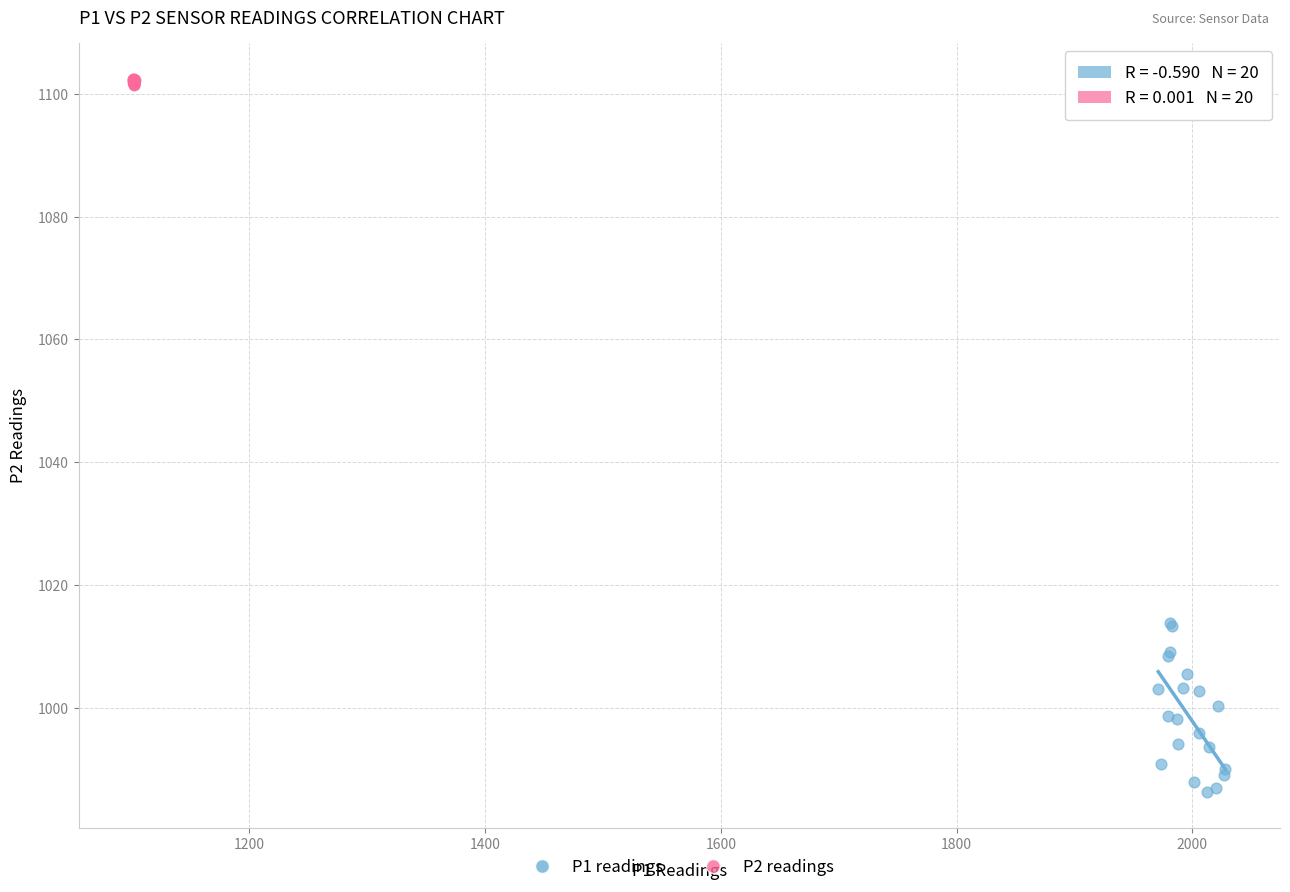

Which series has the widest spread of Y values?

P1 readings